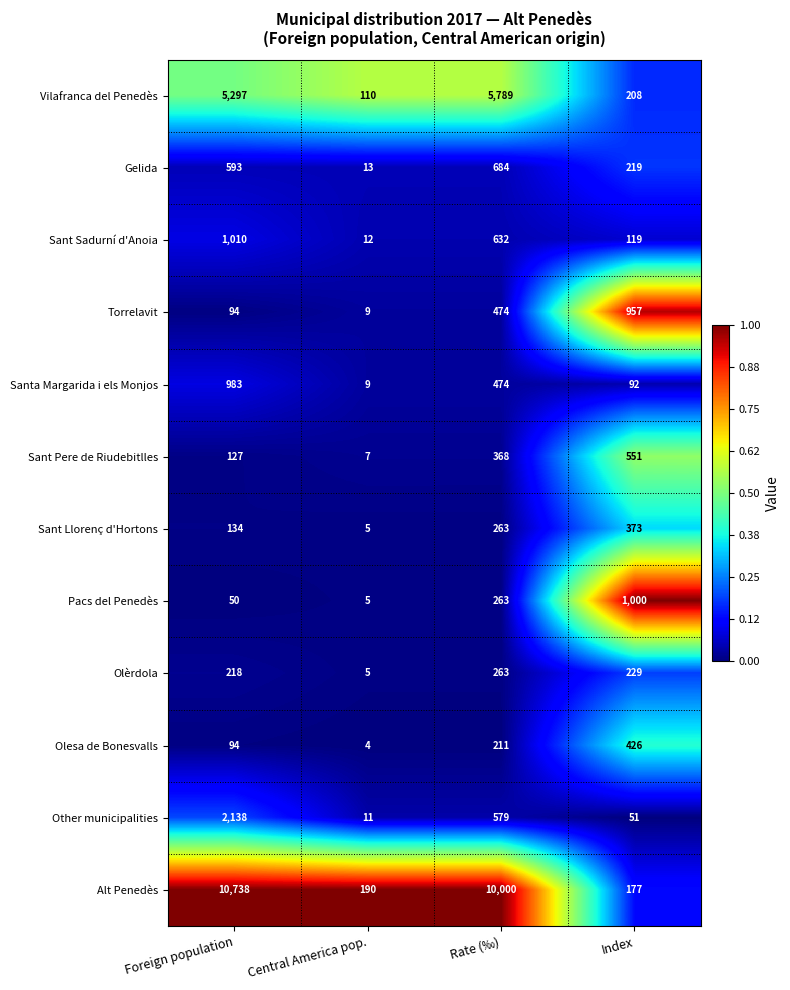

The value of Torrelavit at Index is 437. True or false?

False